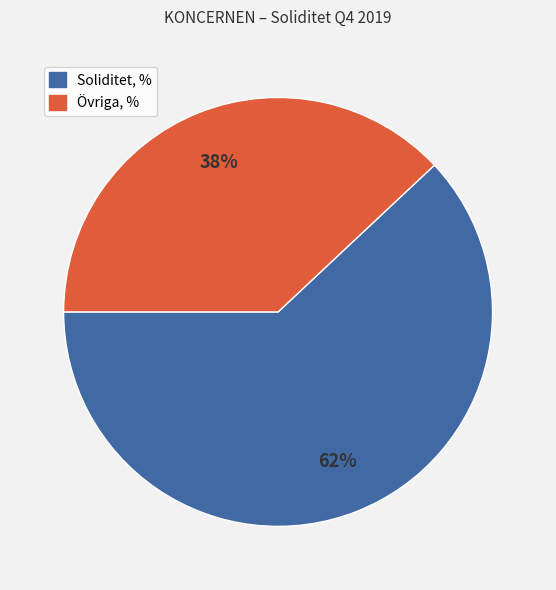

How many slices are in this pie chart?

2